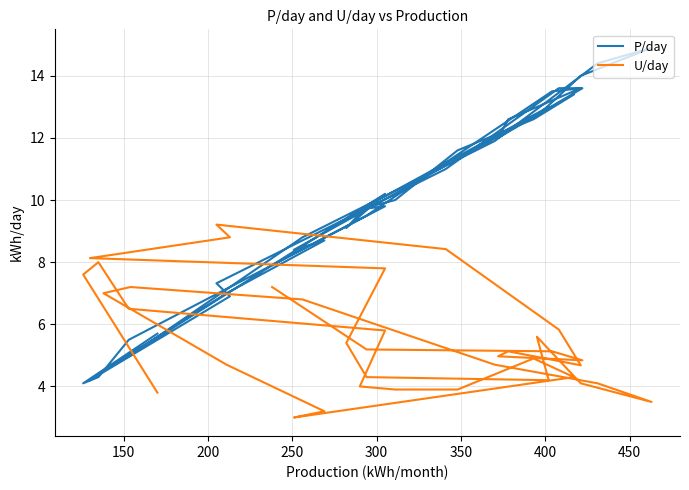

Where does the P/day series first go above 9?

300